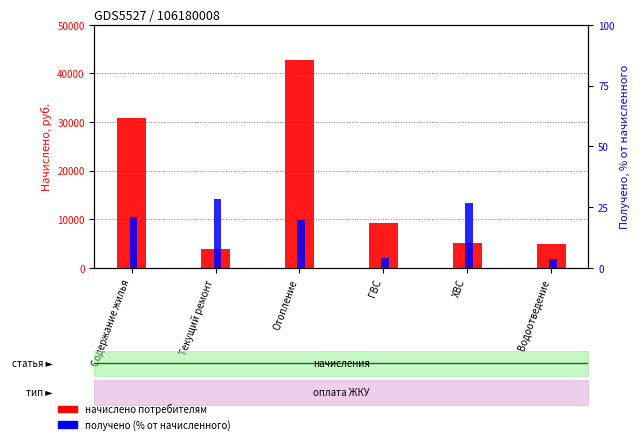

What is the value of the Начислено (руб.) bar at the 1st from the left?

30891.4